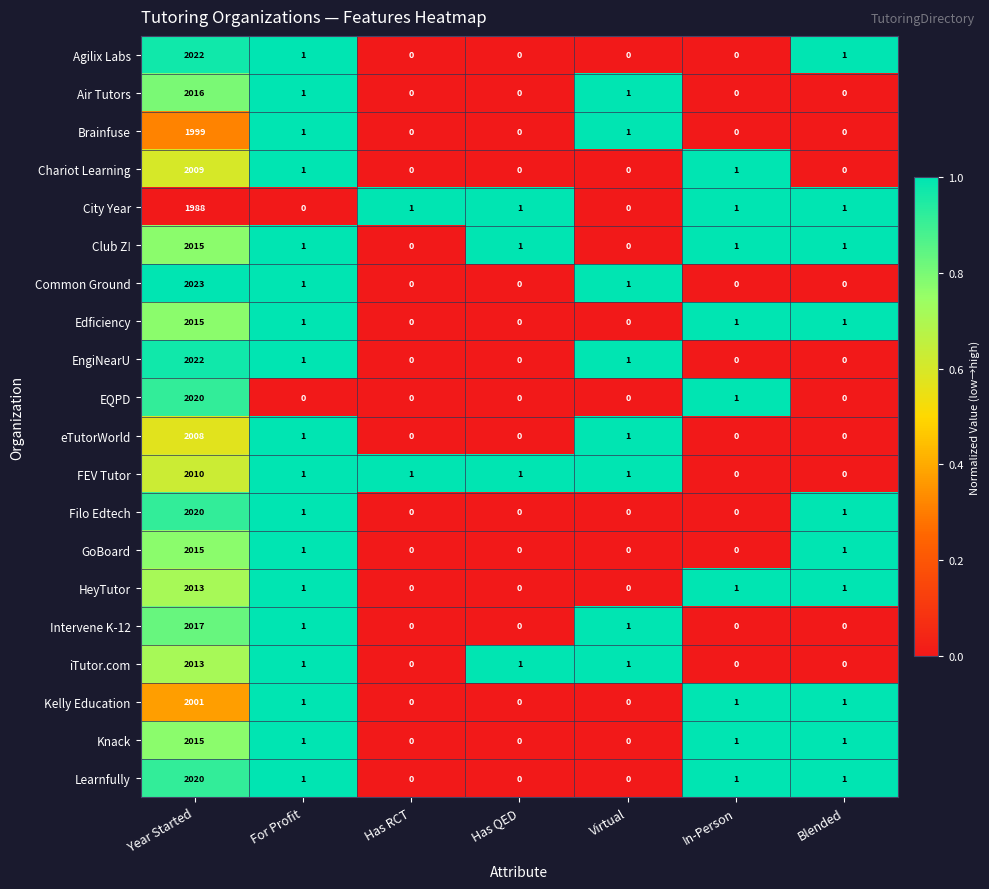

Which series has the widest spread of values?

Common Ground